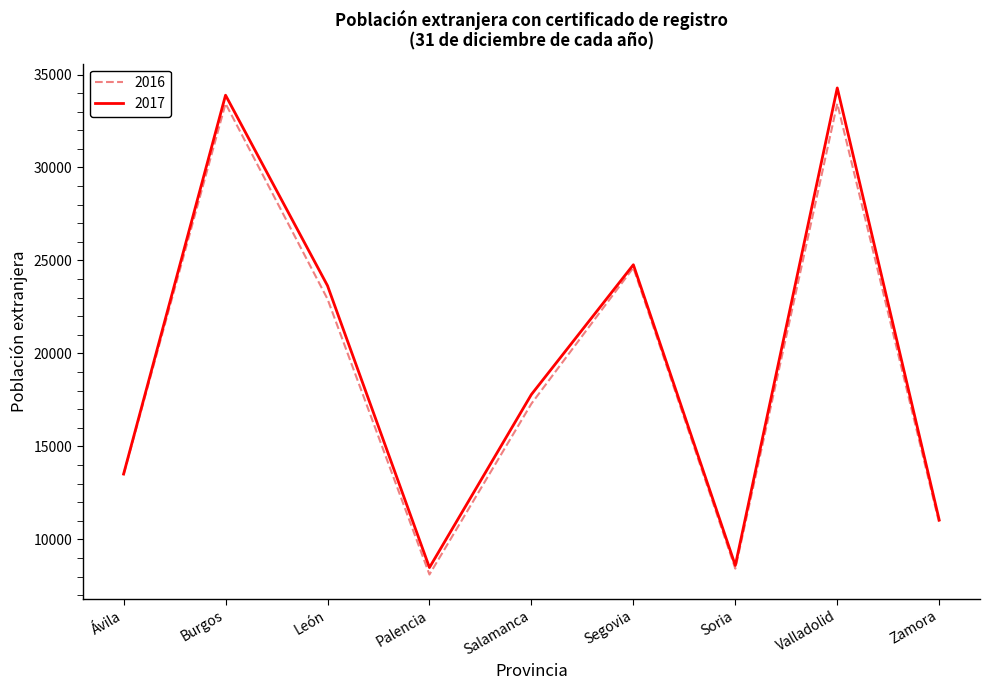

Which series changed the most between Ávila and Burgos?

2017